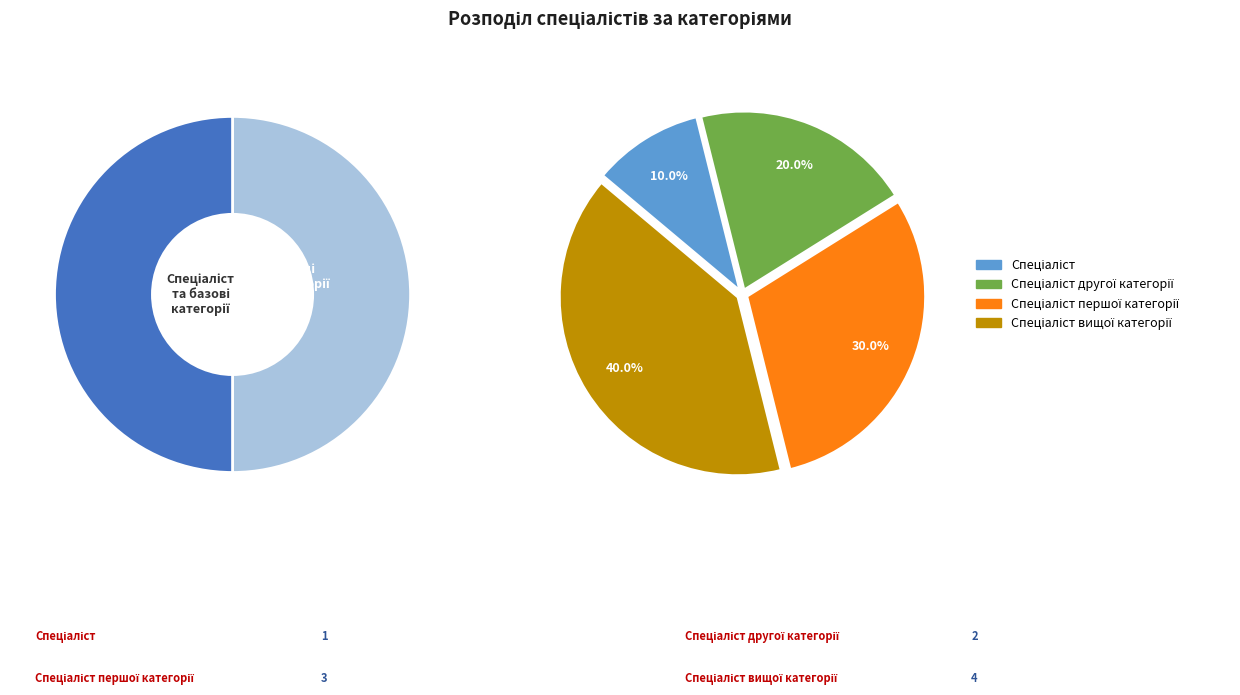

What percentage is the Спеціаліст вищої категорії slice, to the nearest percent?

40%